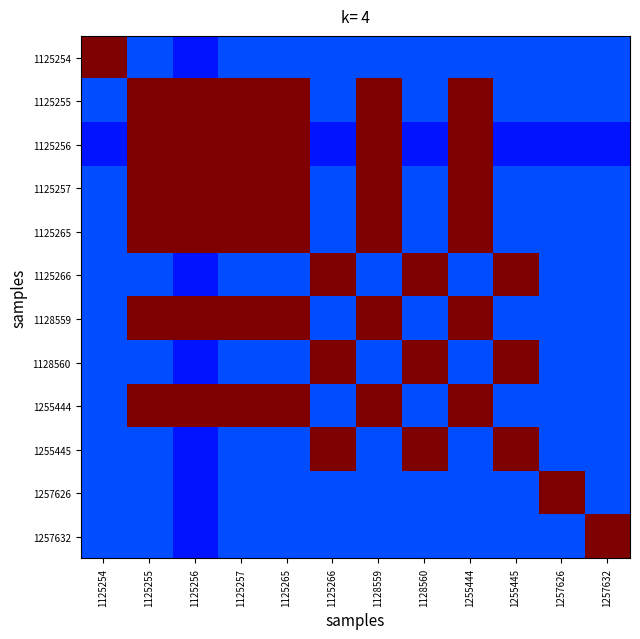

Which category has the highest value across all series?

1125255